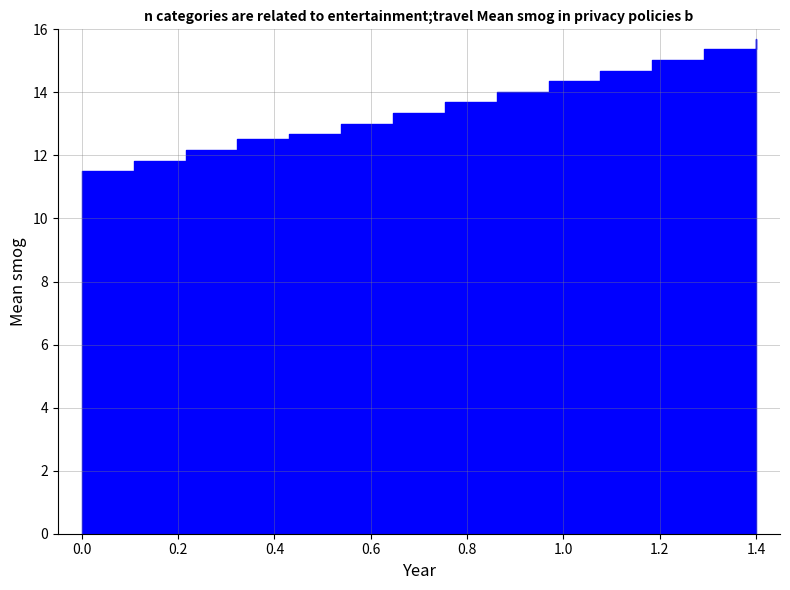

What is the maximum value shown in the chart?

15.7